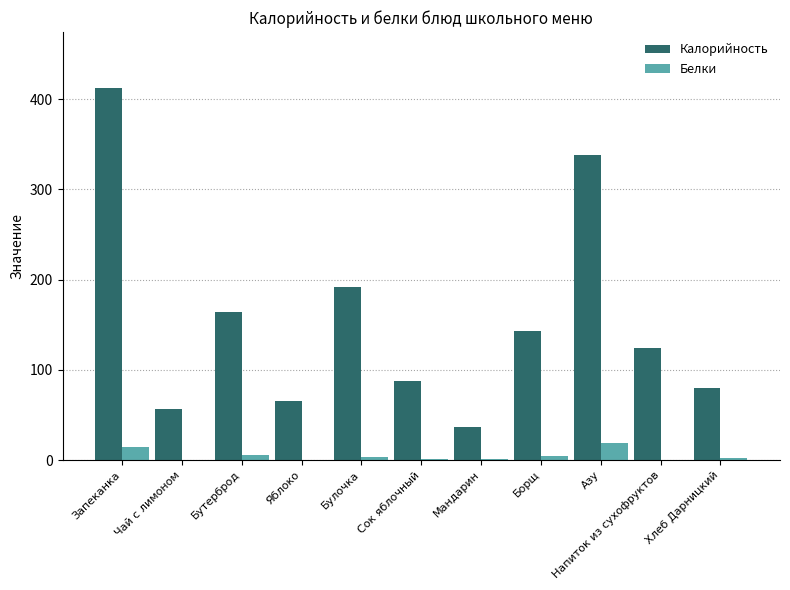

At which label is Калорийность closest to 224?

Булочка